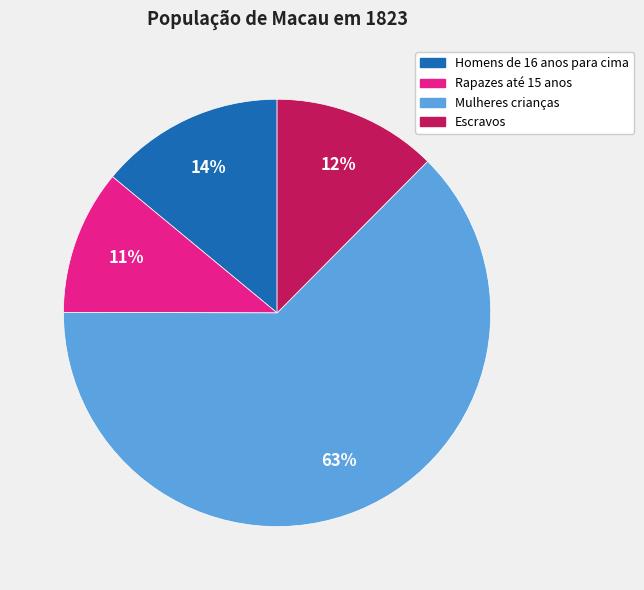

What is the majority slice?

Mulheres crianças